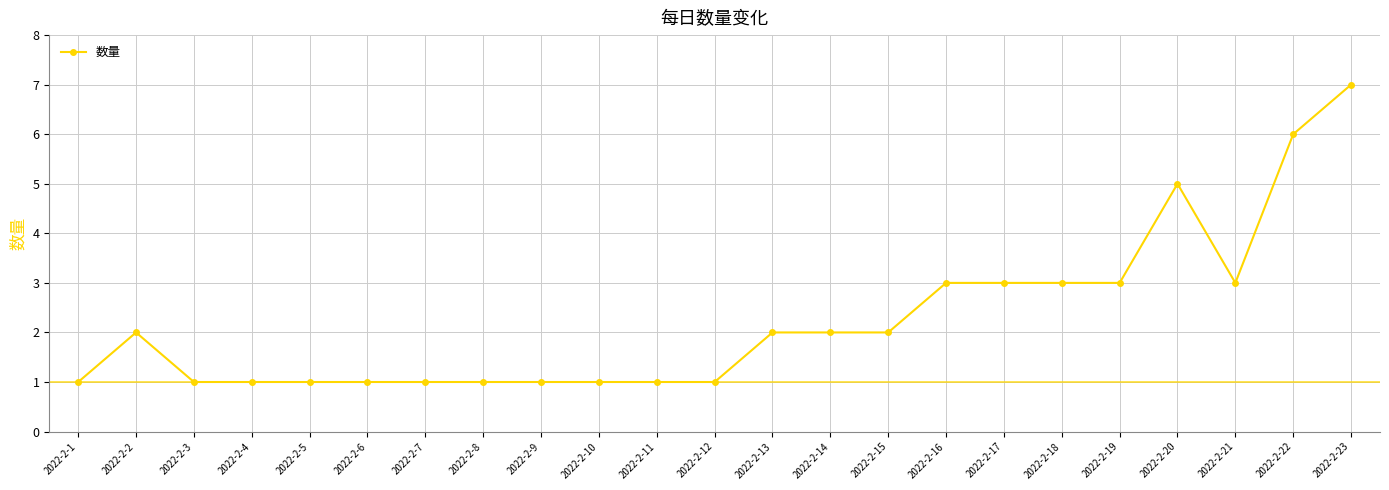

What is the difference between the maximum and minimum values?

6